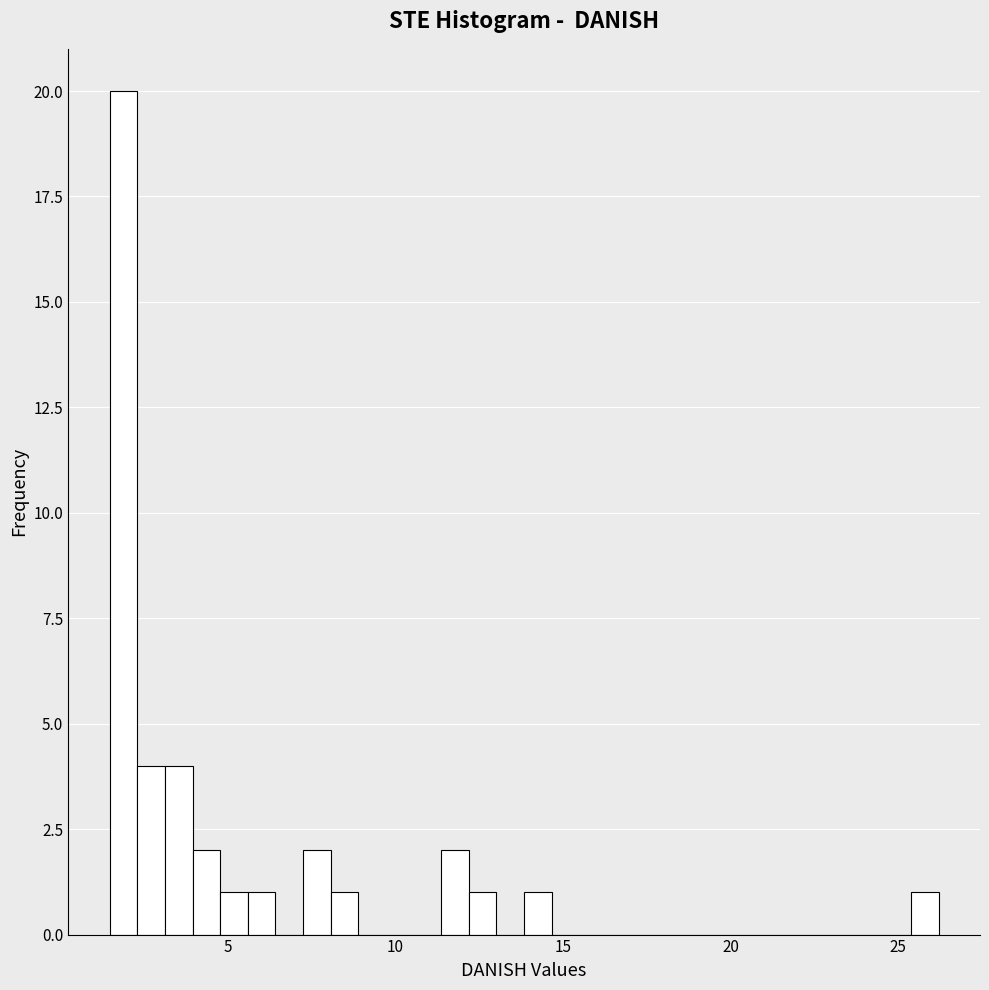

Around what value on the x-axis is the tallest bar? Give the approximate position of its centre, as read against the axis.

2.0